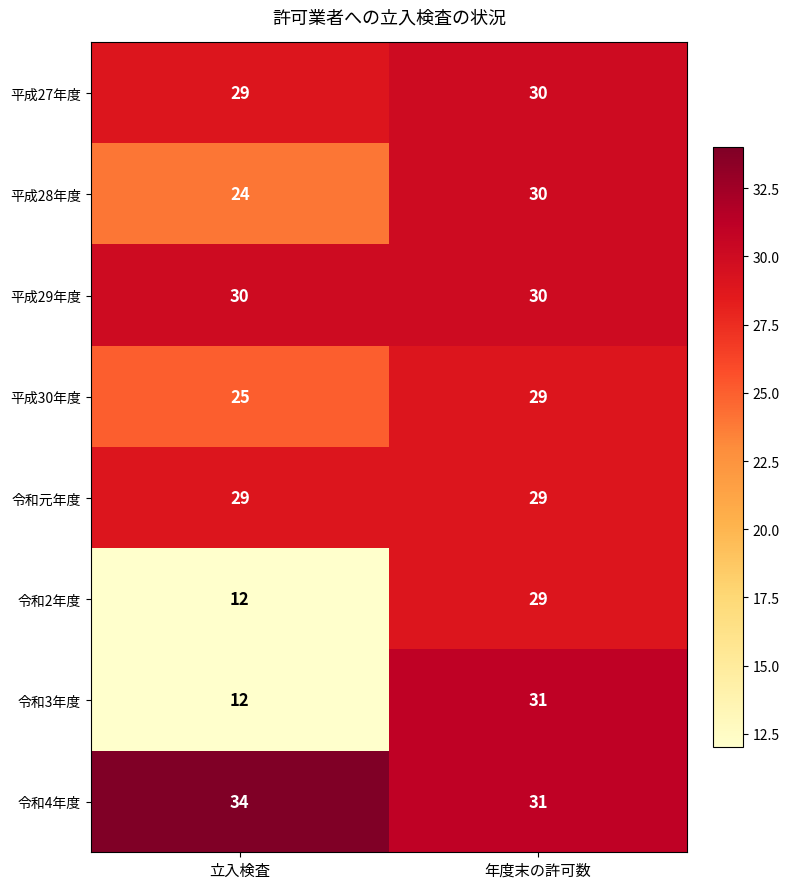

Rank the categories by 令和2年度 value from highest to lowest.

年度末の許可数, 立入検査